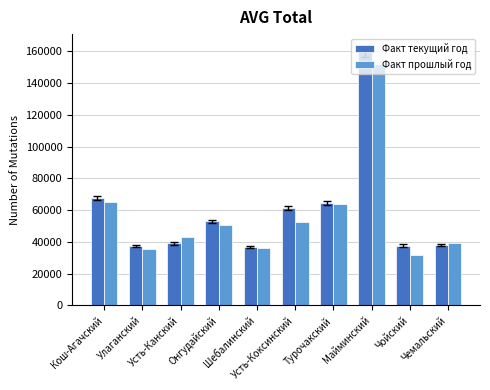

How many bars are there in each group?

2